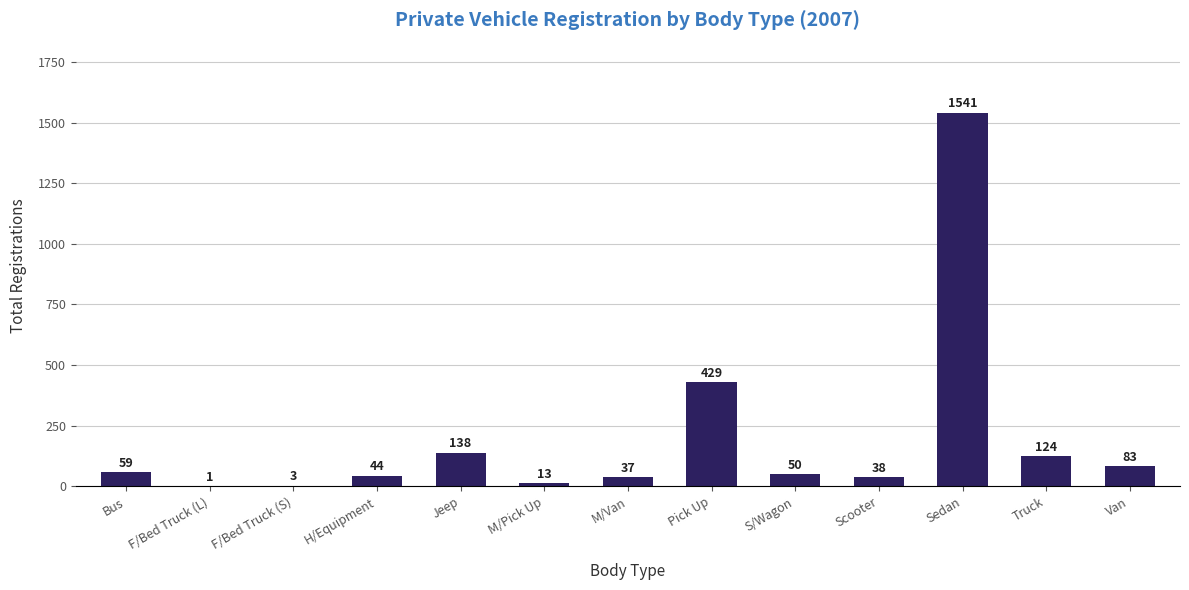

What is the sum of all values?

2560